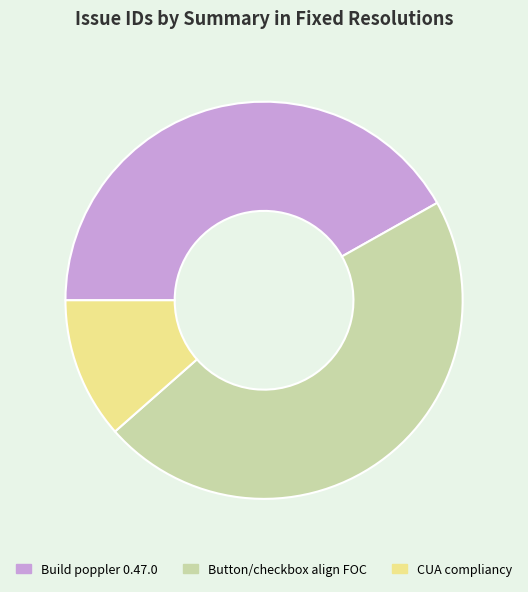

Which slice is the largest?

Button/checkbox align FOC